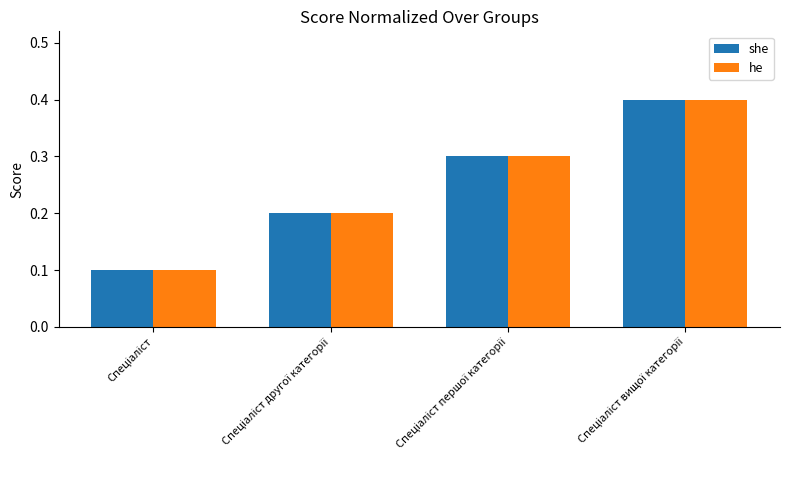

What is the sum of all she values?

1.0